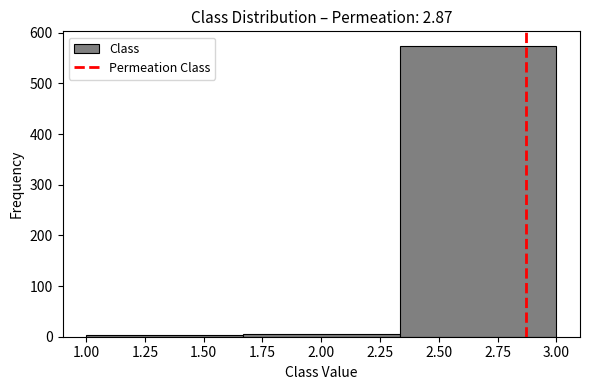

Reading left to right, transcribe this chart: for each bar, give the range it covers on the x-axis and its height. Neither the bar edges nor the heights are printed on the chart, so give them approximately, as read against the axes.

1.00 to 1.65: under 10
1.65 to 2.35: under 10
2.35 to 3.00: 570